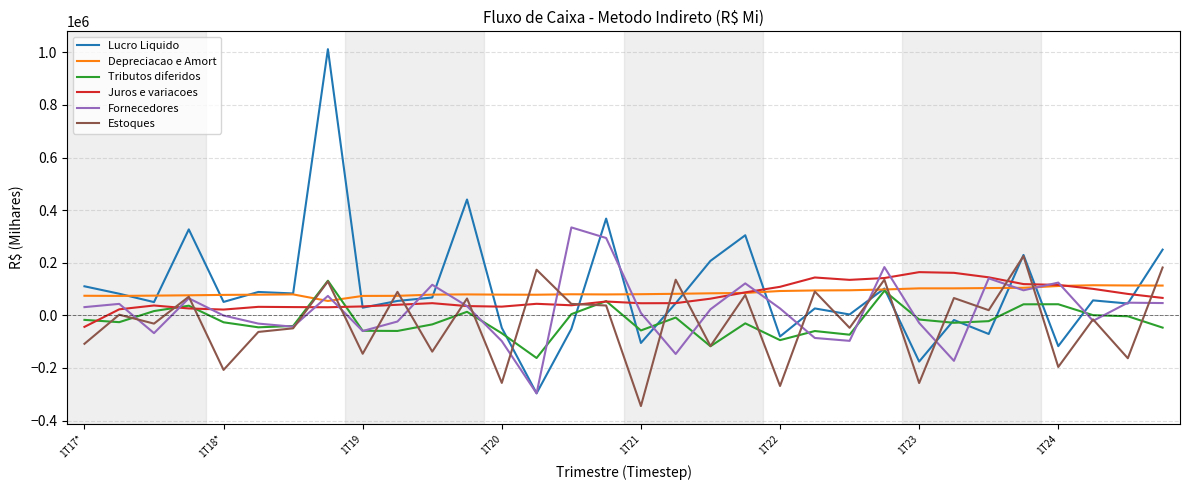

Which series has the largest range (max minus min)?

Lucro Liquido